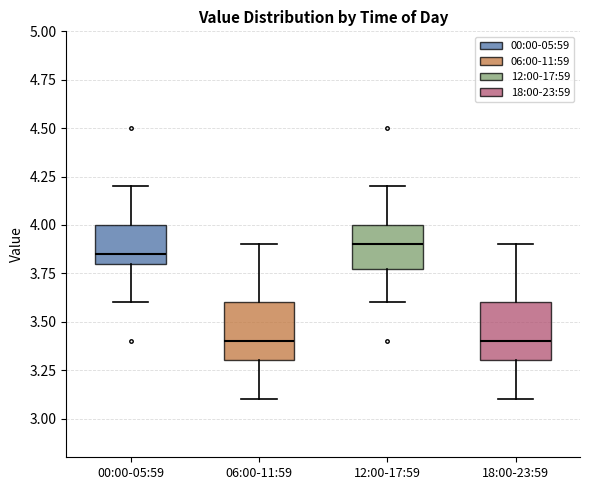

Where does the lower whisker of the box for 00:00-05:59 end on the y-axis? The values are not printed on the chart, so give them approximately, as read against the axis.

3.60